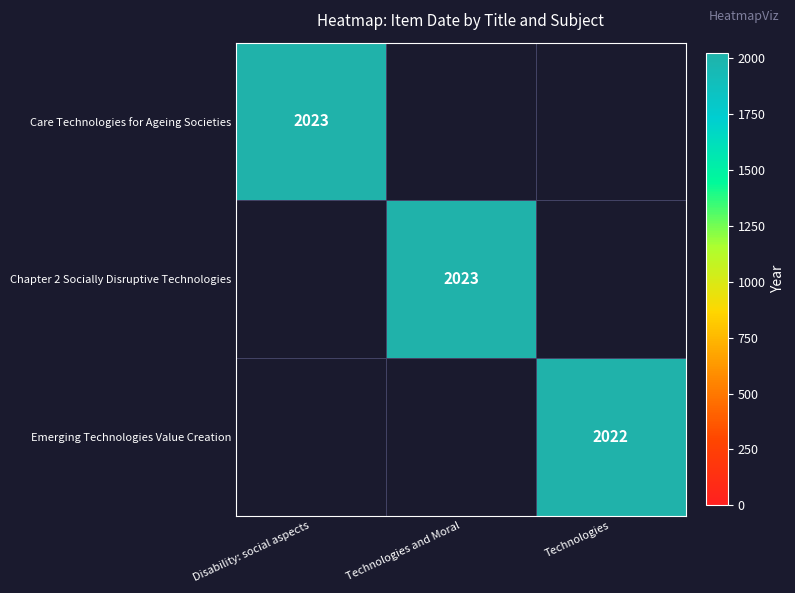

How many distinct data groups are displayed?

3